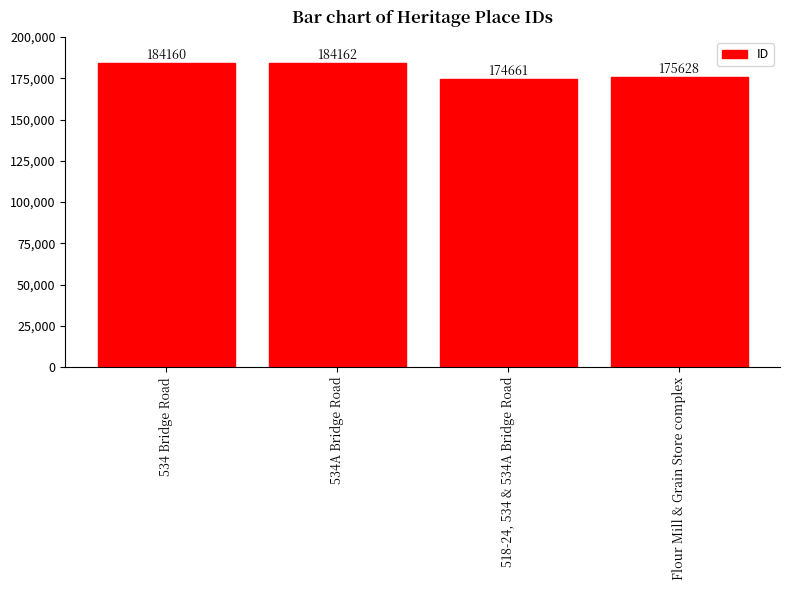

What is the difference between the maximum and minimum values?

9501